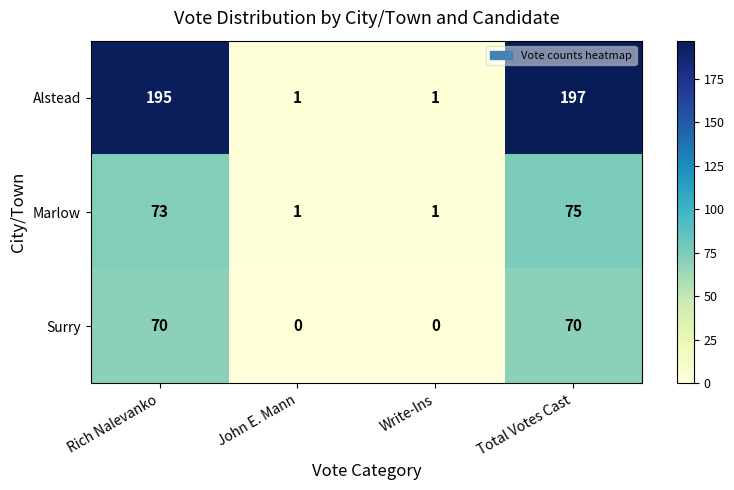

What is the total value across all series at Rich Nalevanko?

338